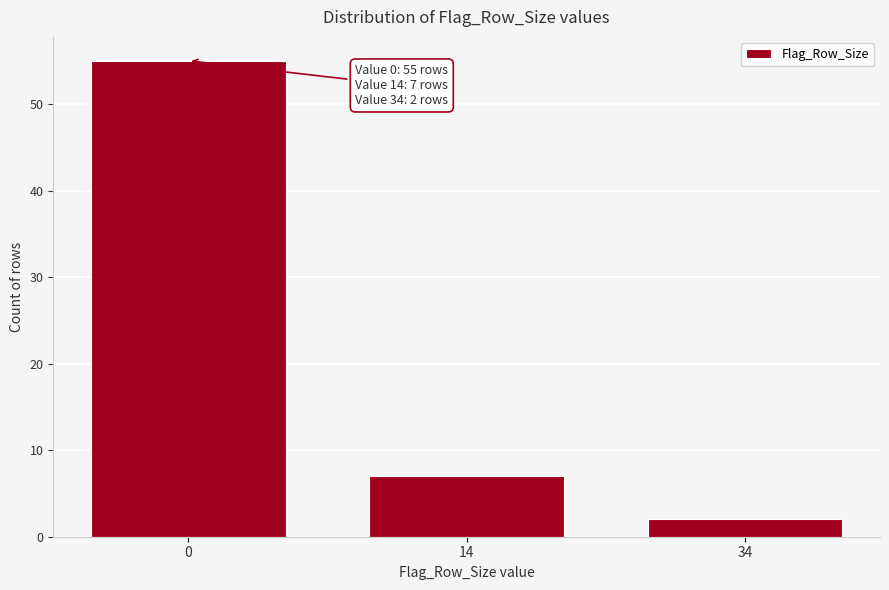

Reading left to right, what are all the values shown in this chart?

0=55	14=7	34=2